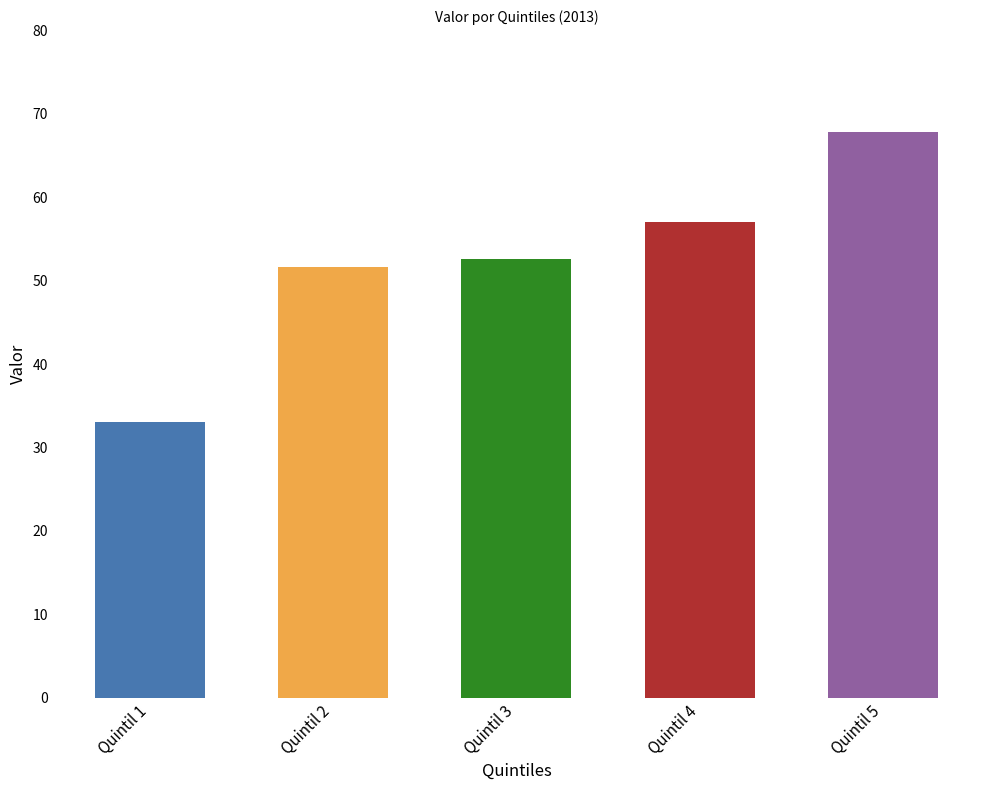

What is the approximate value at Quintil 2?

51.6